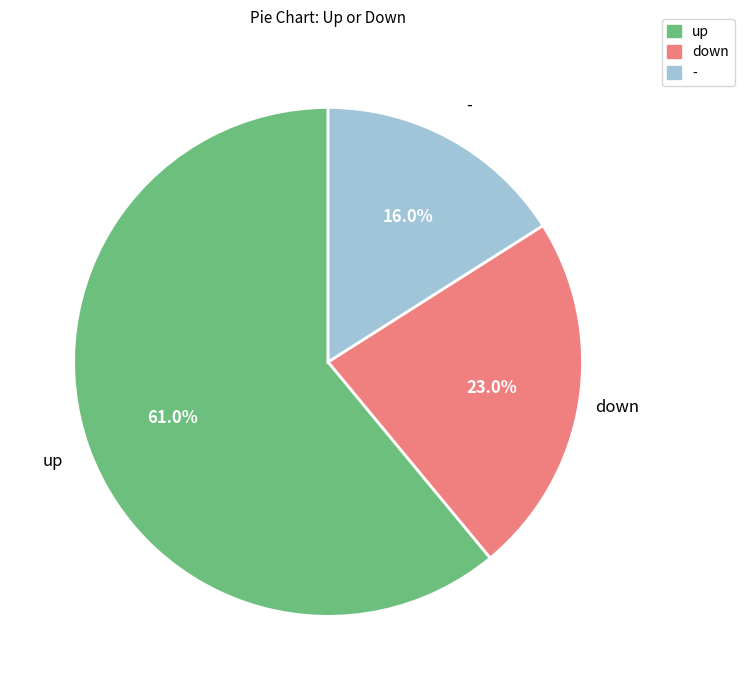

Which slice represents more than half of the pie?

up